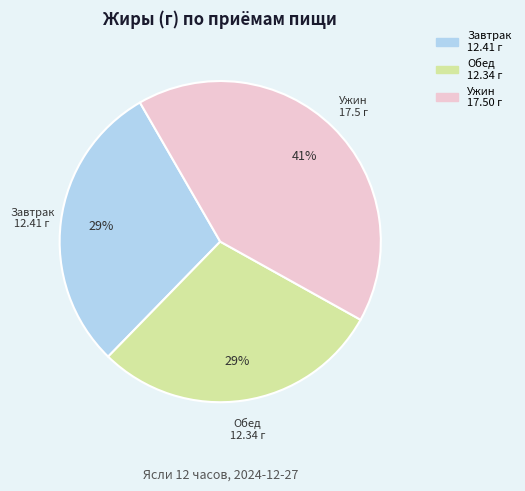

Which category has the biggest portion of the pie?

Ужин